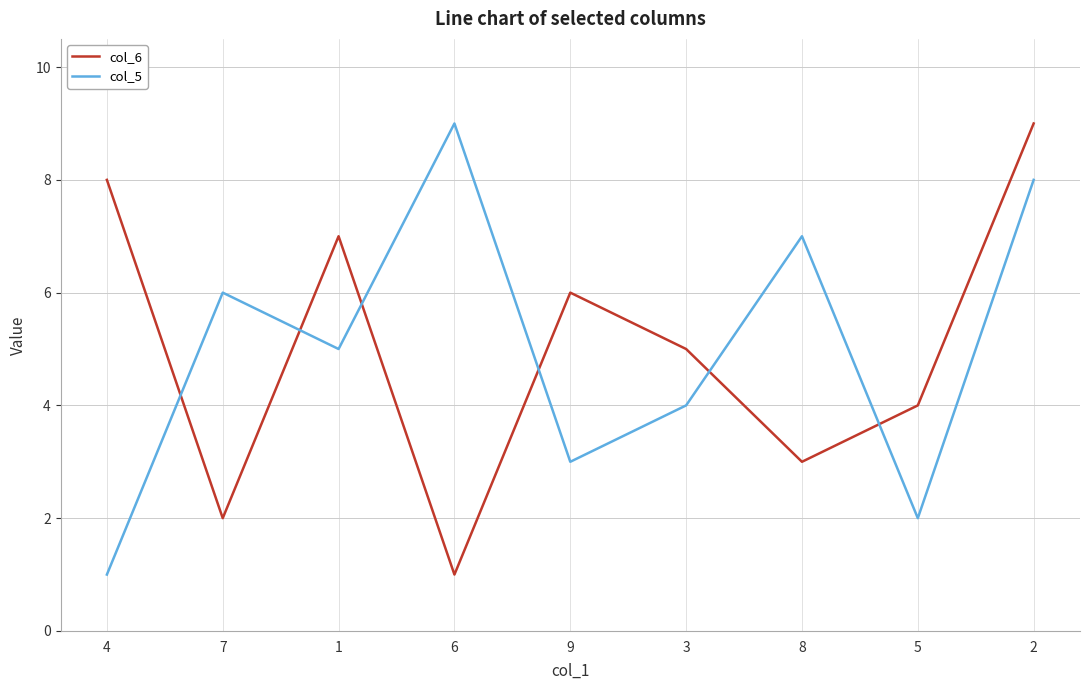

At which category is the sum across all series the highest?

2